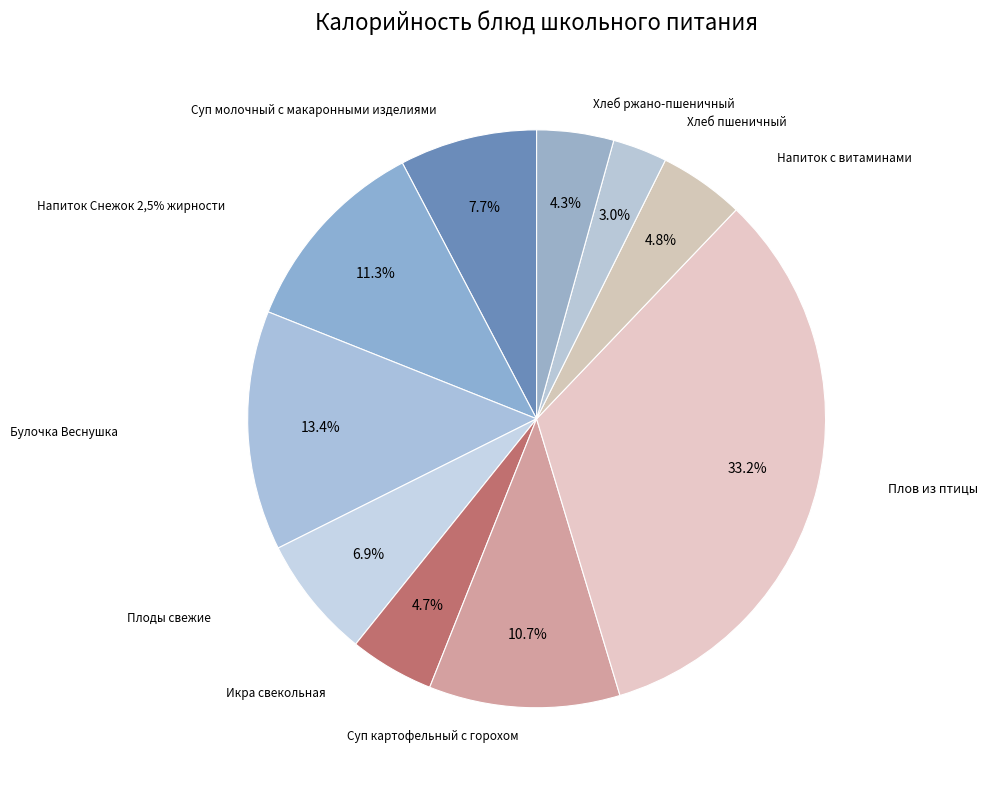

To the nearest percent, what portion does Плов из птицы represent?

33%